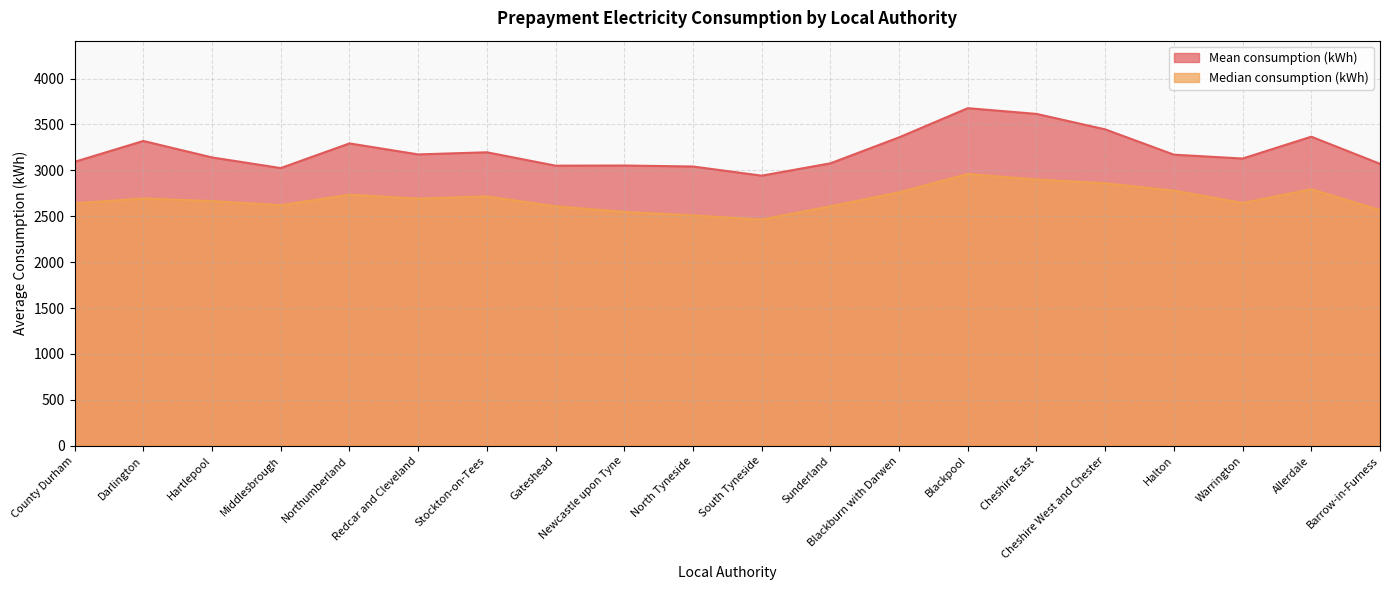

What is the smallest value displayed?

2463.9